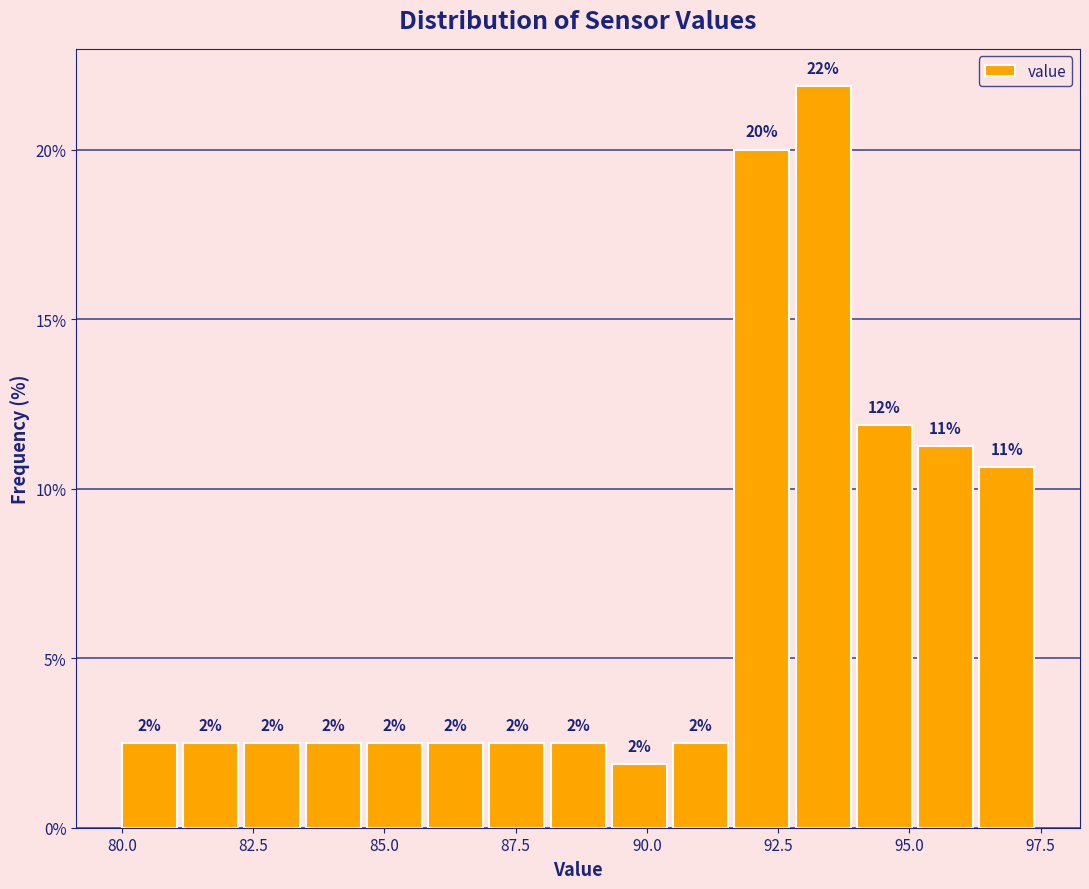

Read against the x-axis, roughly where is the centre of the tallest bar?

93.5